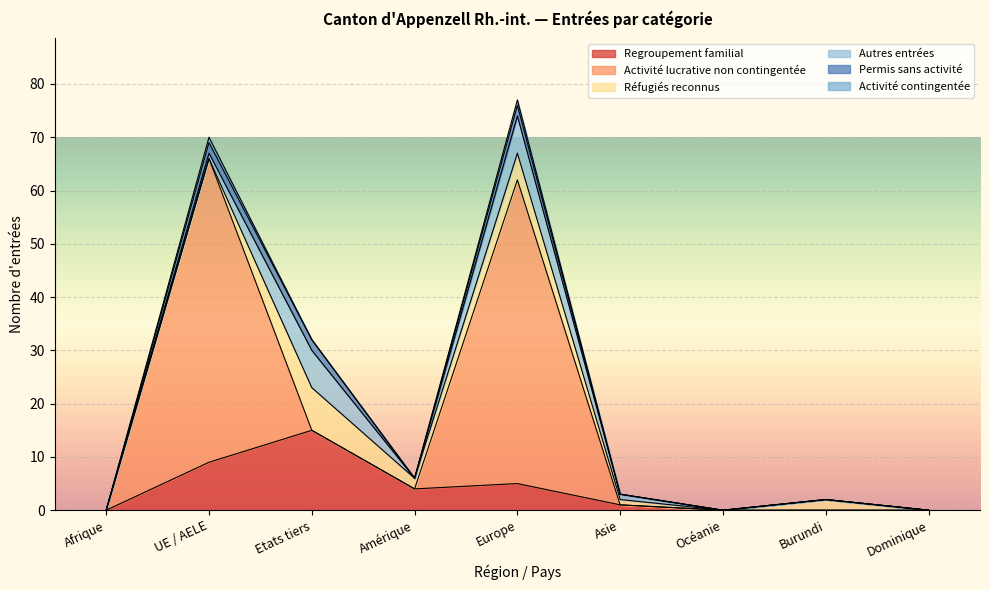

At how many categories does at least one series exceed 17?

2